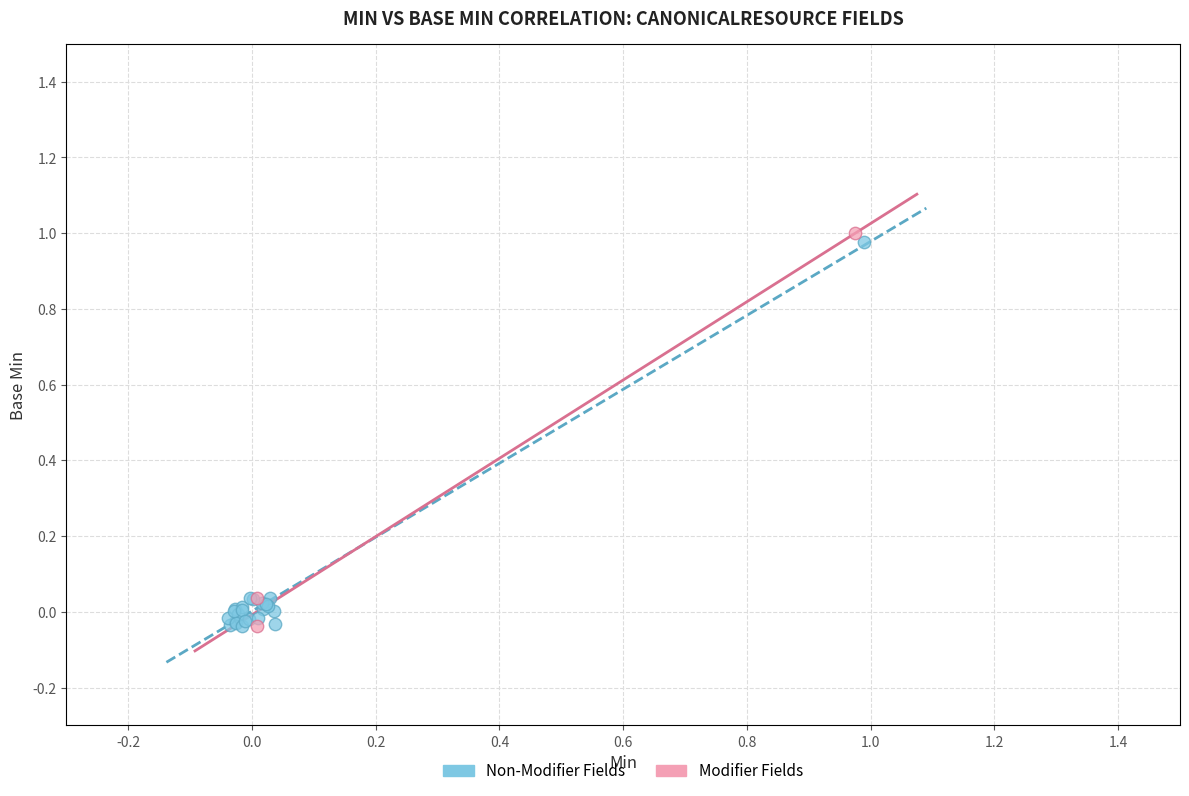

What are all the series names shown in the legend?

Non-Modifier Fields, Modifier Fields